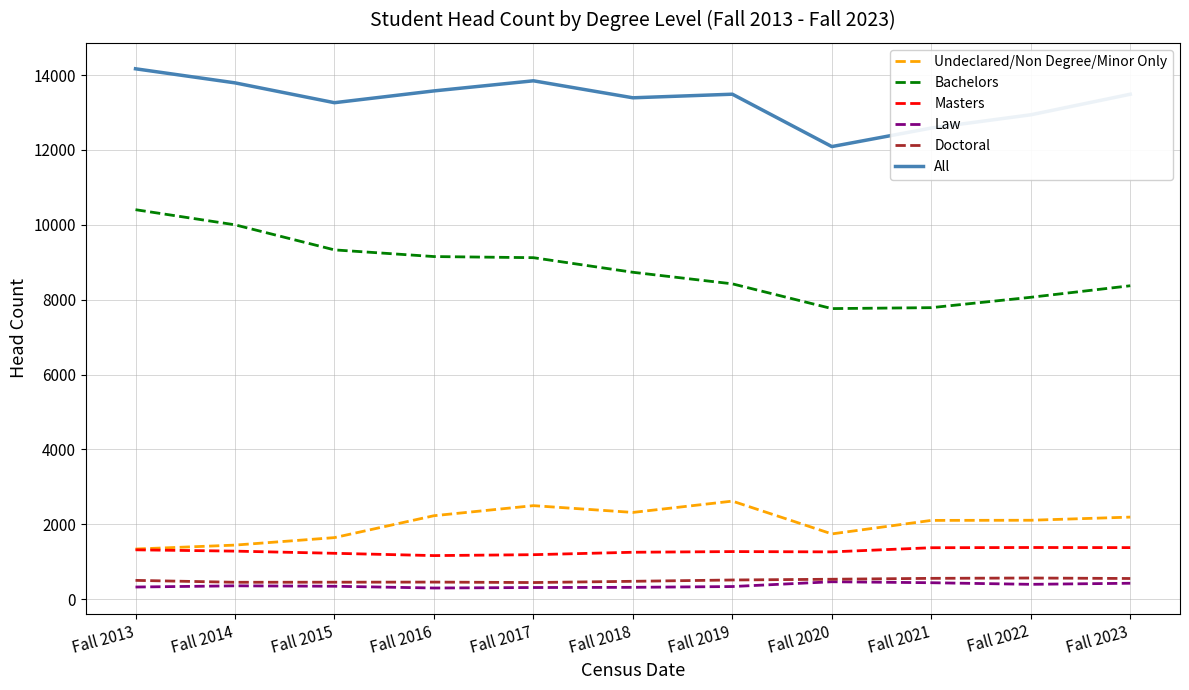

What are all the series names shown in the legend?

Undeclared/Non Degree/Minor Only, Bachelors, Masters, Law, Doctoral, All